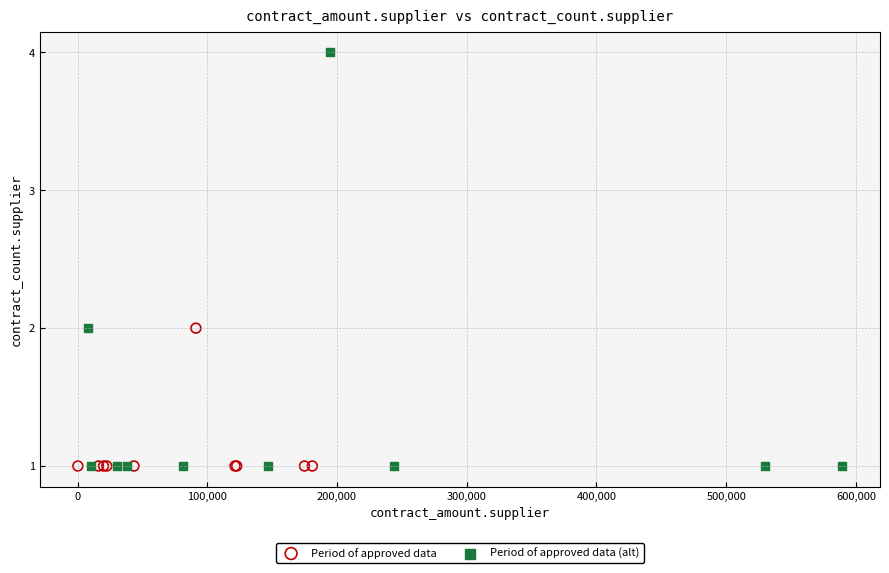

Which series has the largest Y range (max minus min)?

Period of approved data (alt)